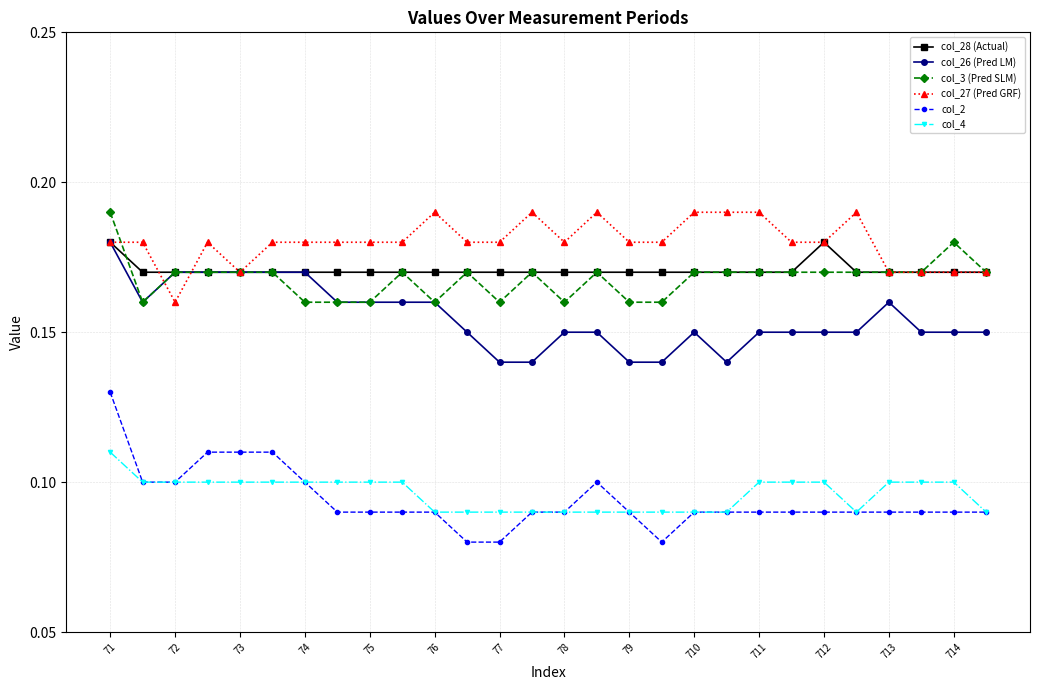

True or false: col_27 (Pred GRF) has more than 0 interior local peaks.

True